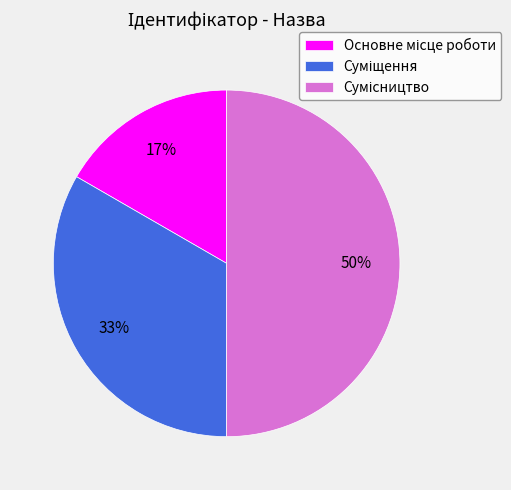

To the nearest percent, what is the difference between the largest and smallest slice percentages?

33%